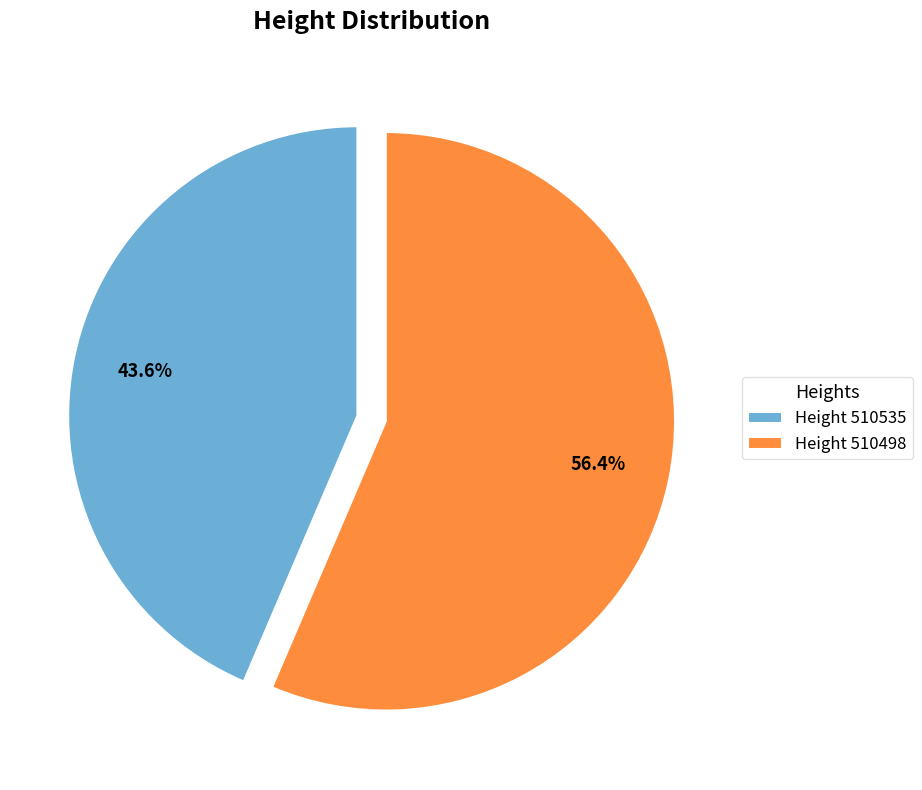

What is the ratio of the value at Height 510498 to the value at Height 510535?

1.3